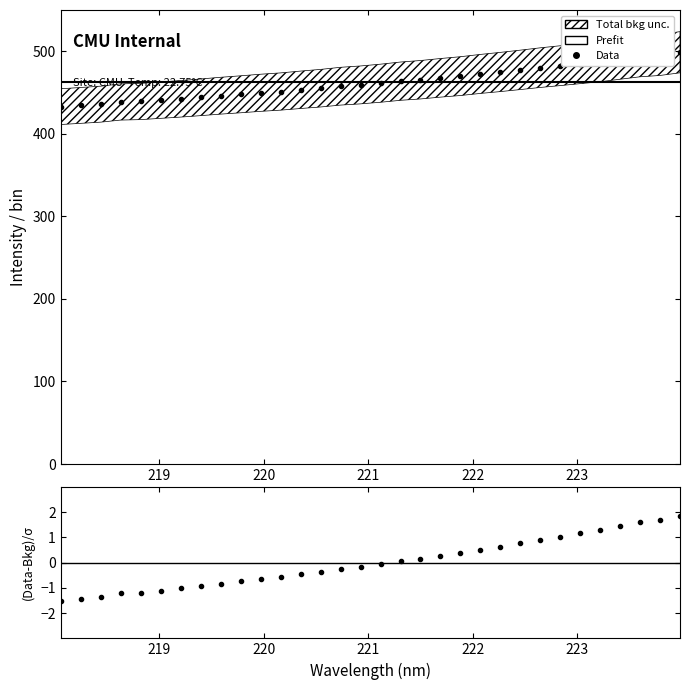

How many data points in (Data-Bkg)/σ are less than 0?

17